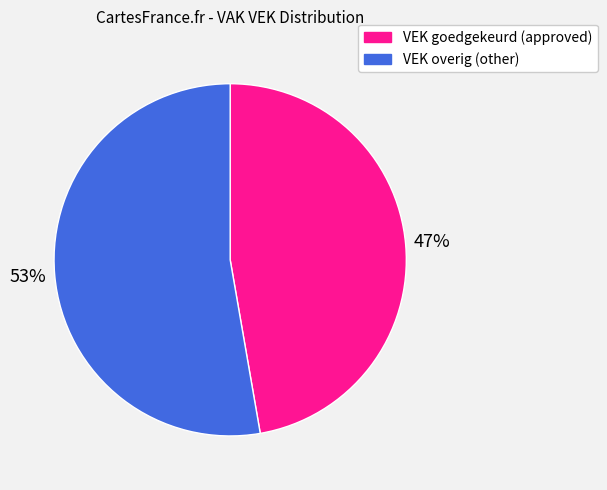

To the nearest percent, what is the average slice percentage?

50%